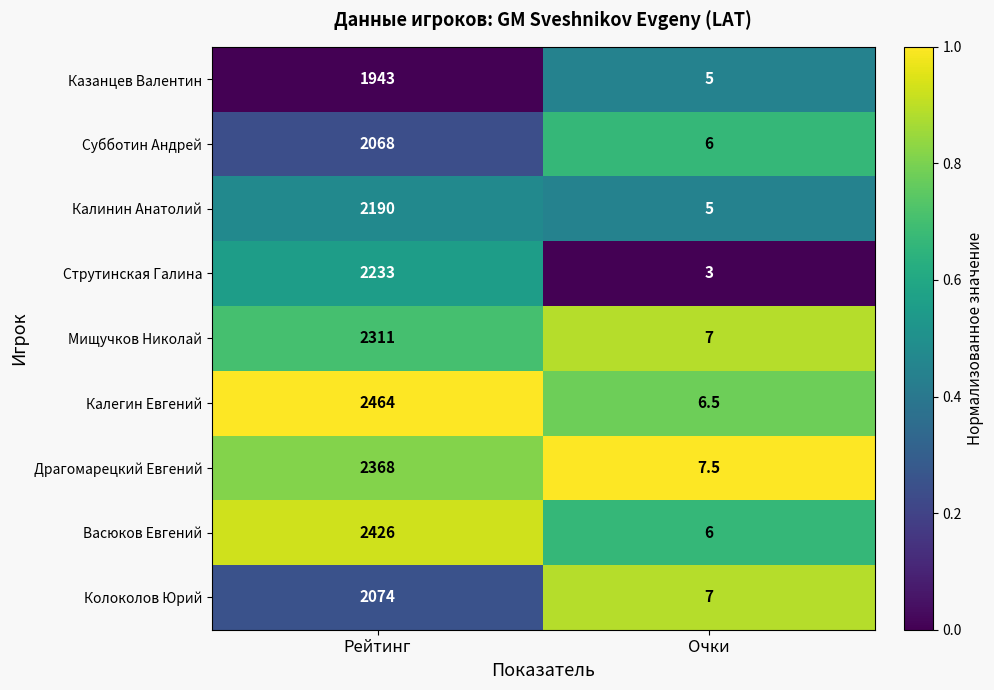

Where is Калегин Евгений nearest to the value 1235?

Очки